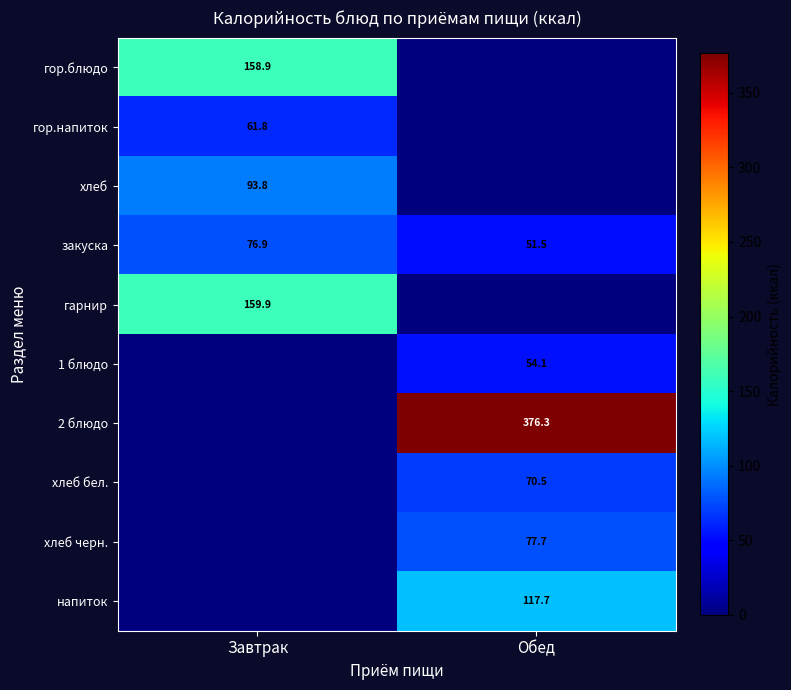

The закуска series shows 52.9 at Завтрак. True or false?

False